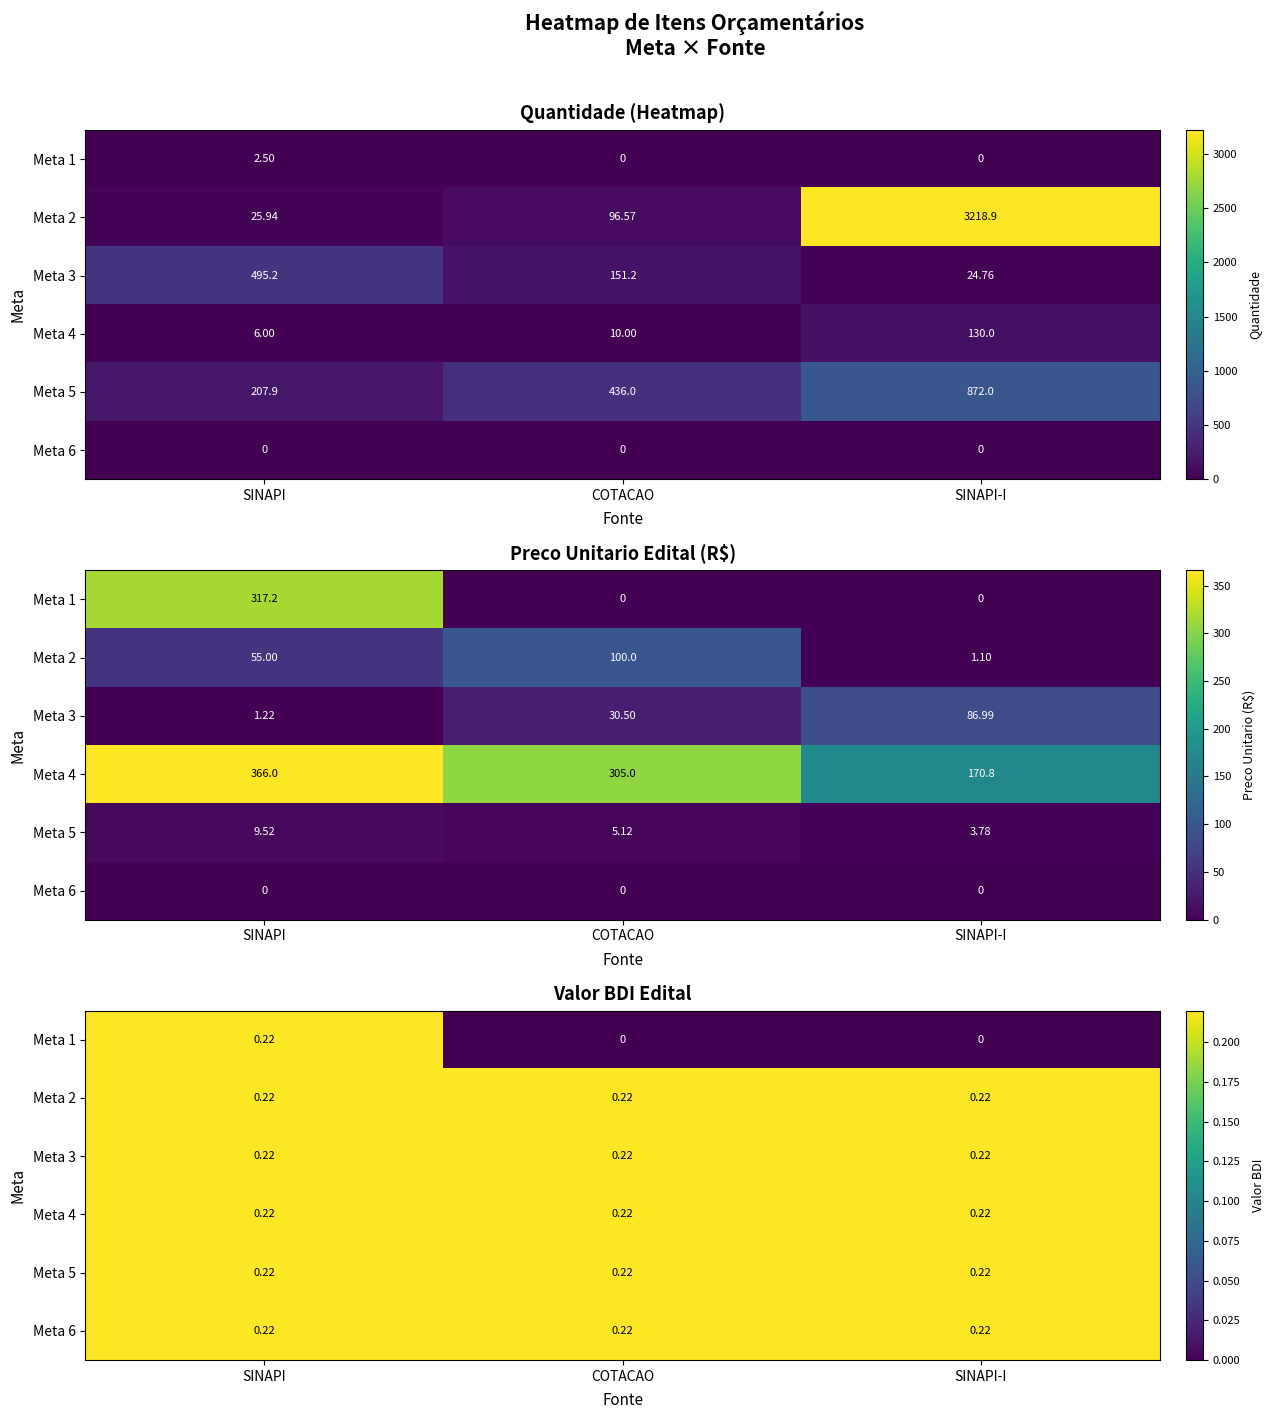

Which series has the largest total across all categories?

Meta 2